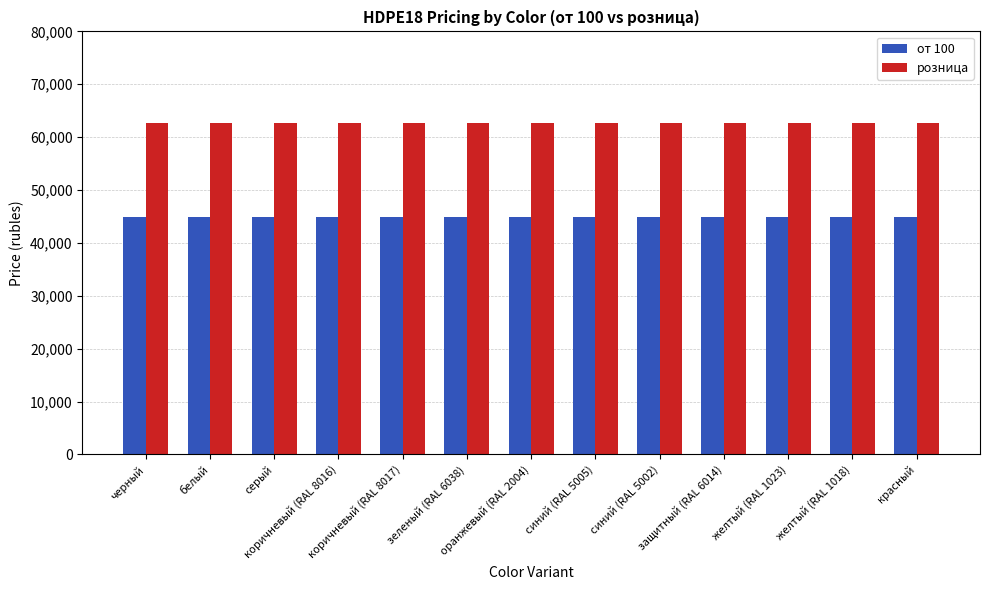

What is the average value of the розница series?

62700